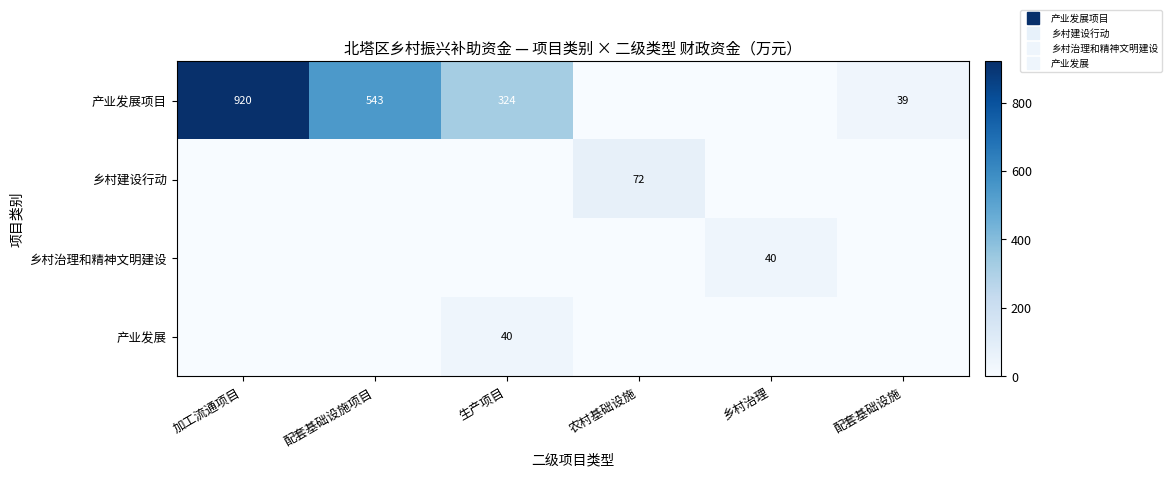

At which label does 产业发展项目 first exceed 324?

加工流通项目